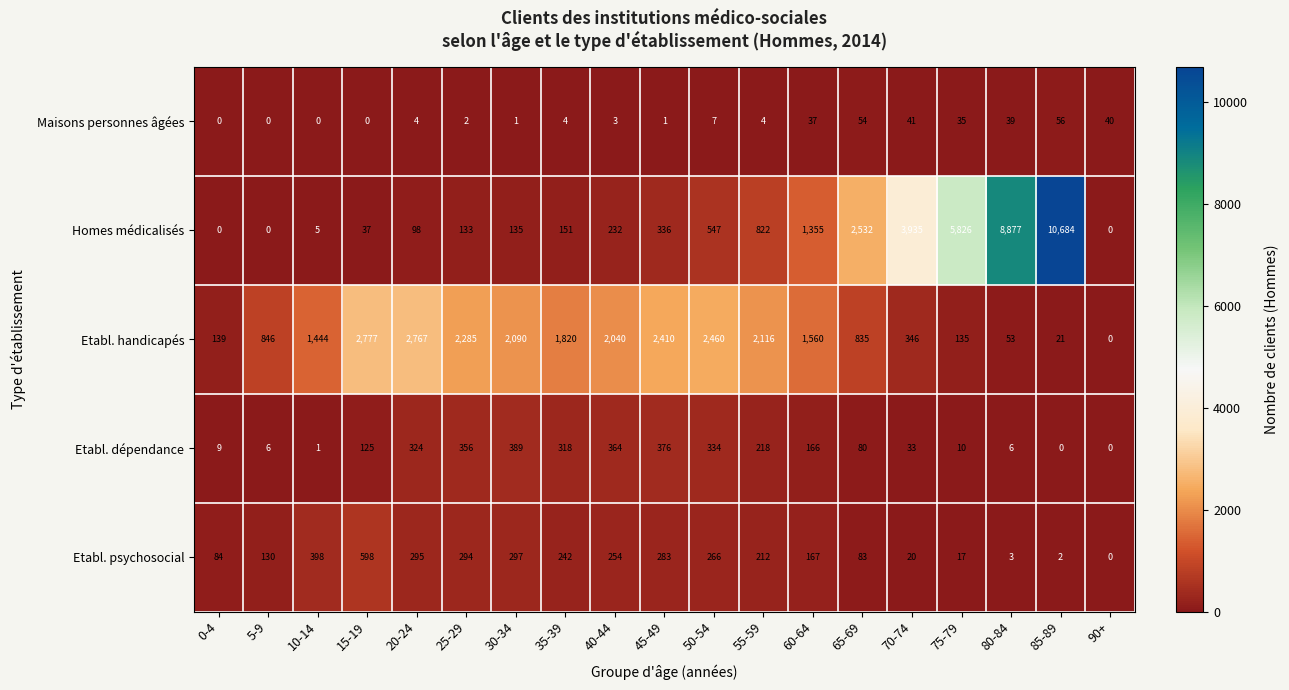

Which series has the widest spread of values?

Homes médicalisés